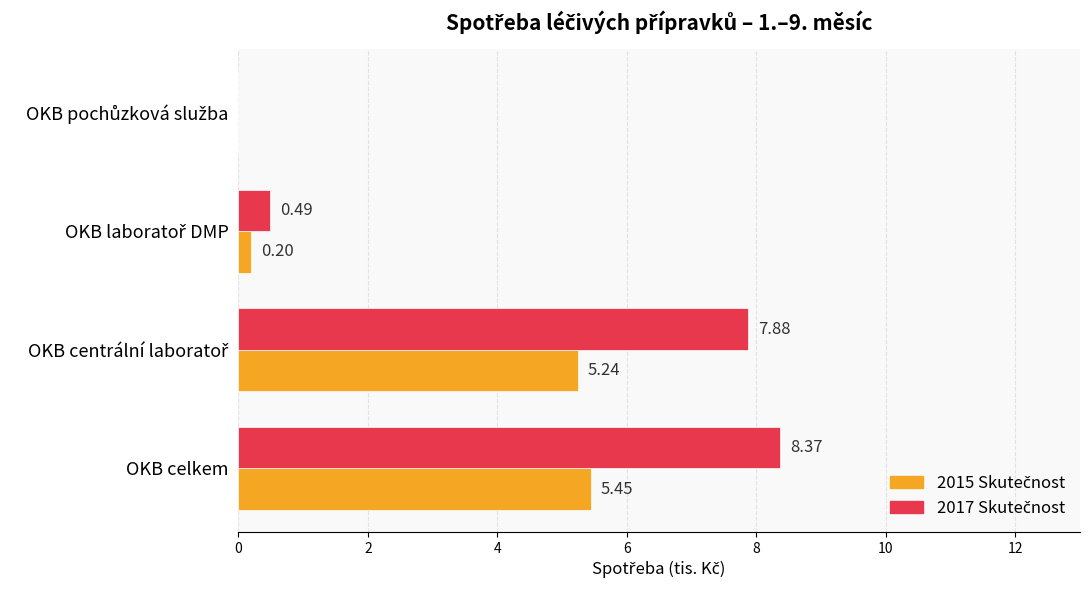

Which label corresponds to the largest value in the chart?

OKB celkem